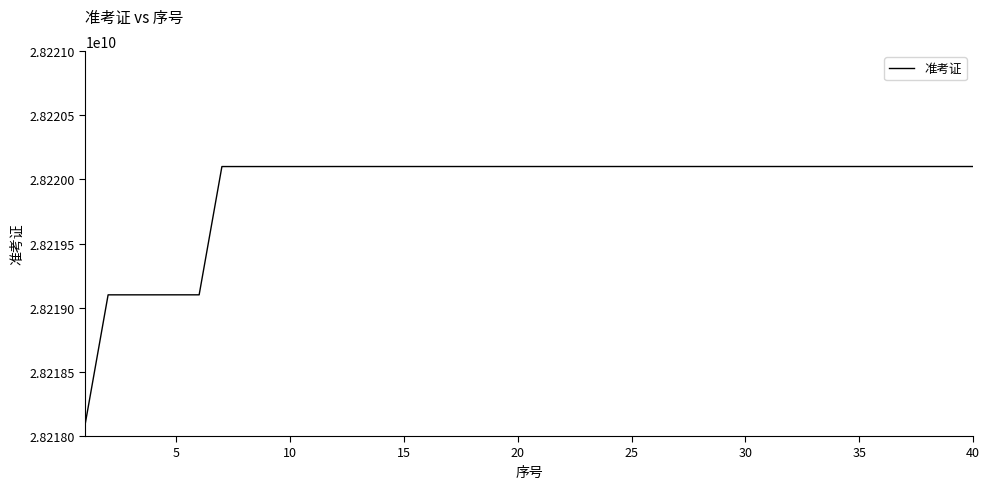

What is the maximum value shown in the chart?

28220100319